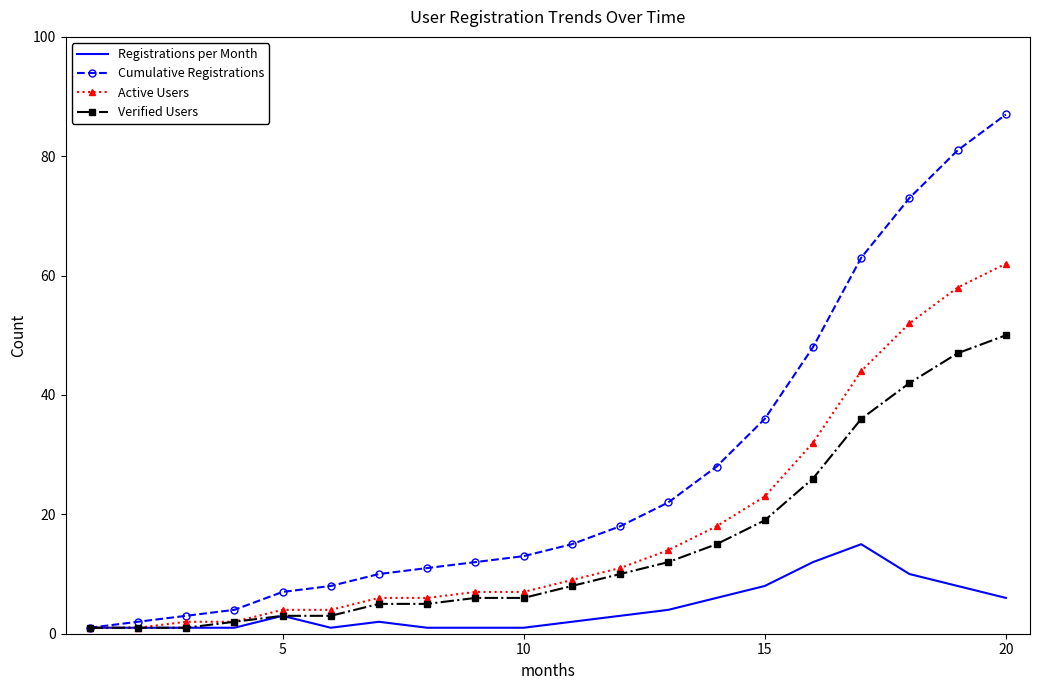

Which series has the largest total across all categories?

Cumulative Registrations